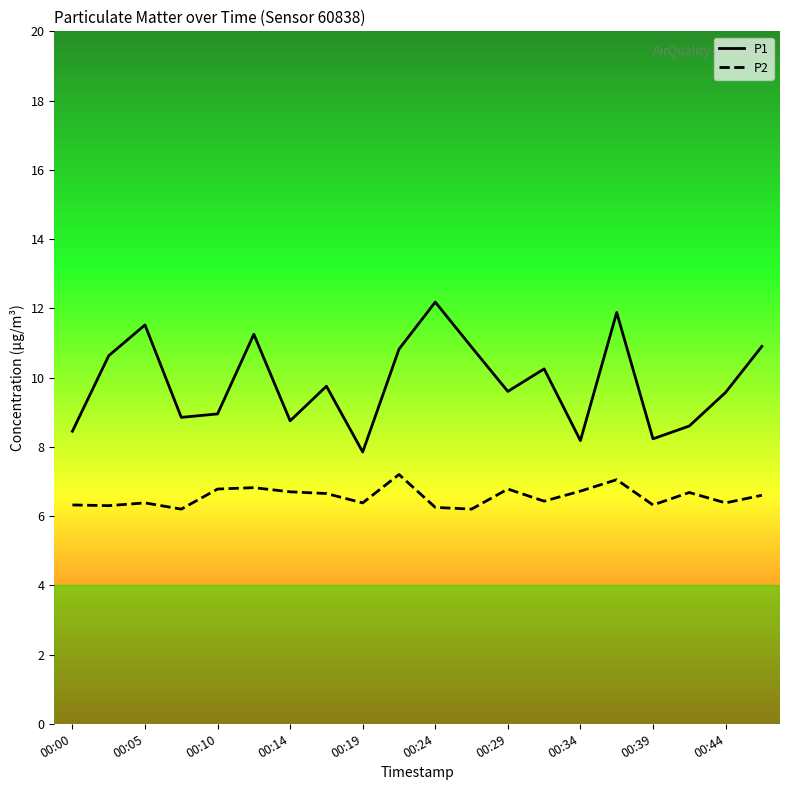

Rank the series by their maximum value, from highest to lowest.

P1, P2